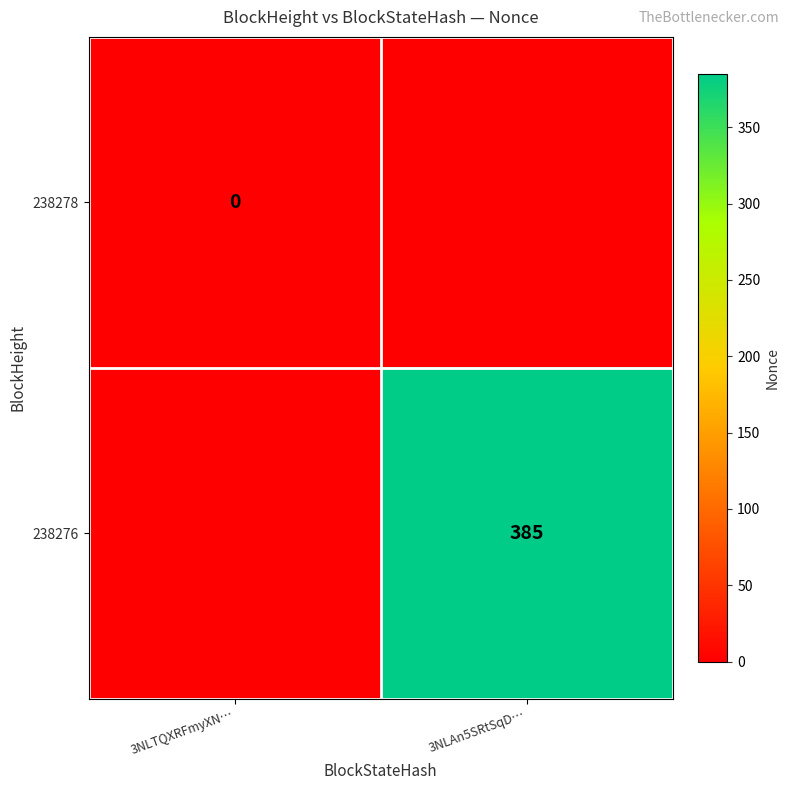

True or false: 238276 has a value of 385 at 3NLAn5SRtSqD….

True